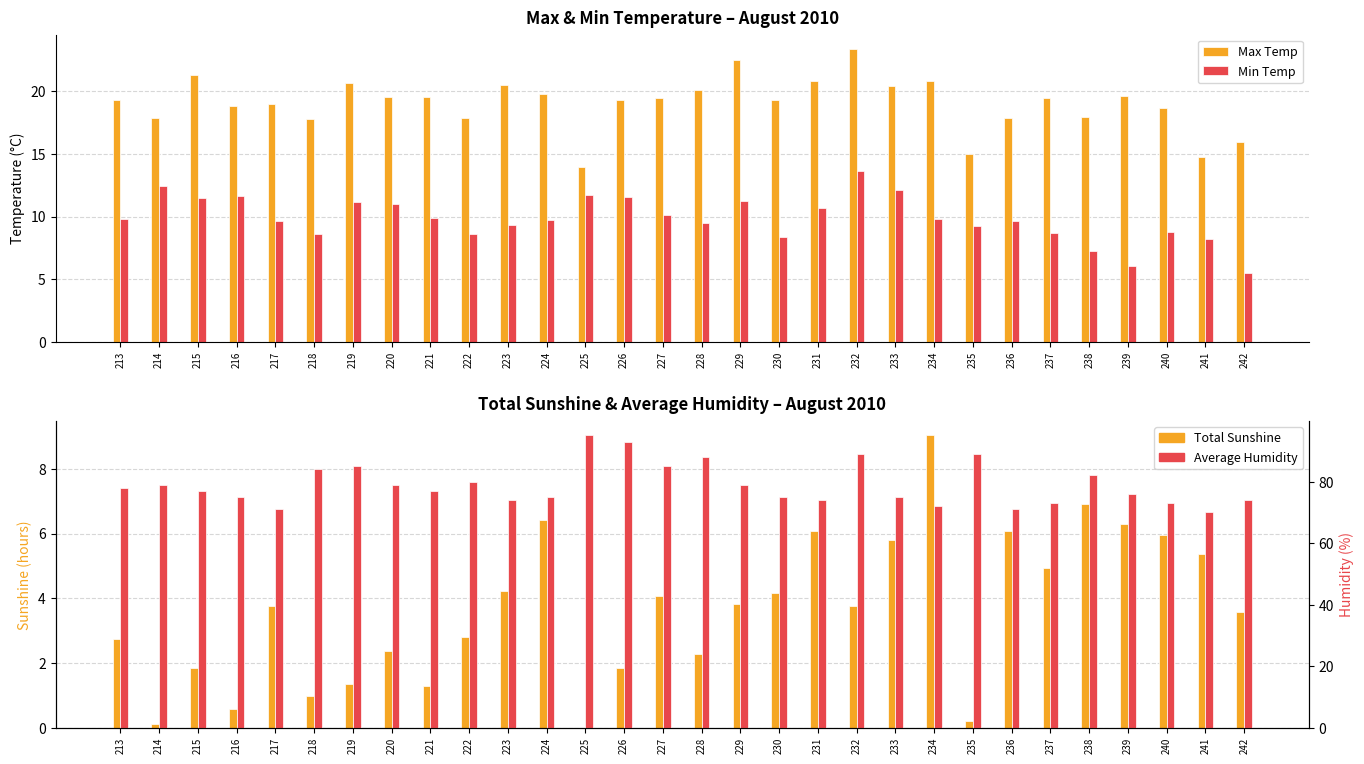

Are the bars grouped side by side (vs. stacked)?

Yes